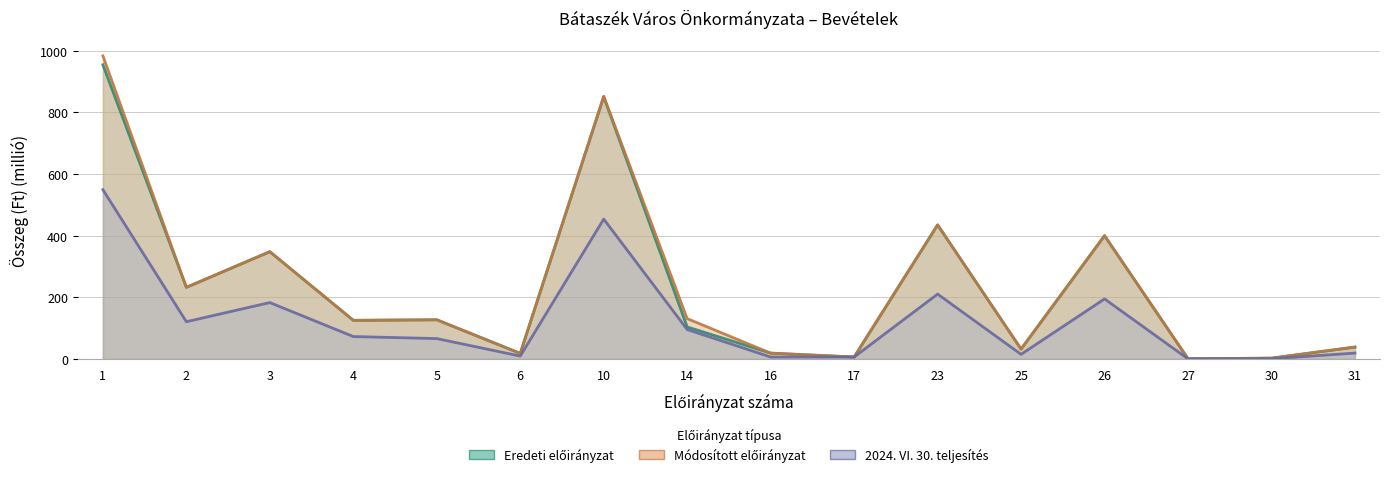

Which series has the largest range (max minus min)?

Módosított előirányzat